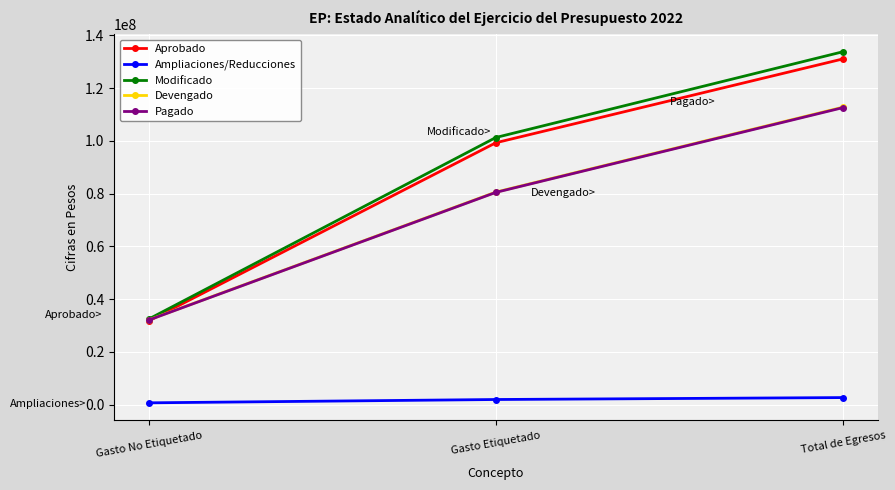

Rank the categories by Modificado value from lowest to highest.

Gasto No Etiquetado, Gasto Etiquetado, Total de Egresos